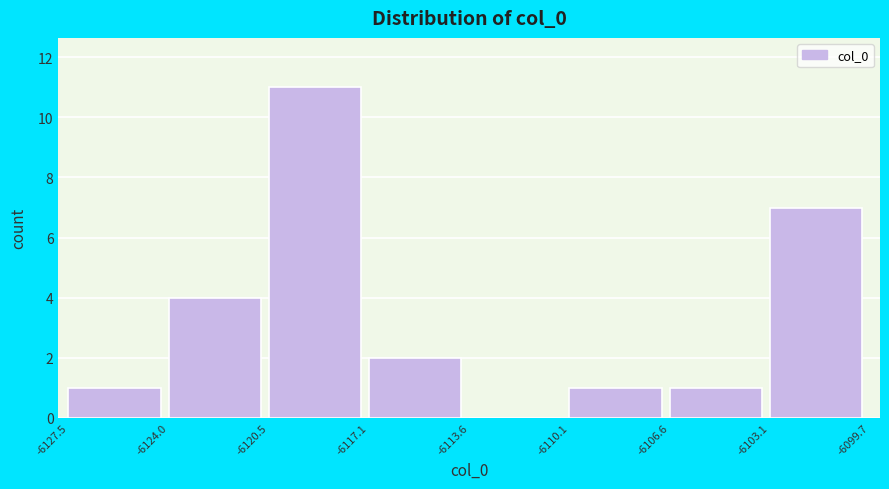

Reading left to right, list every bar in this chart as the range it spans on the x-axis followed by its height. The values are not printed on the chart, so give them approximately, as read against the axis.

-6127.5 to -6124.0: 1
-6124.0 to -6120.5: 4
-6120.5 to -6117.1: 11
-6117.1 to -6113.6: 2
-6113.6 to -6110.1: 0
-6110.1 to -6106.6: 1
-6106.6 to -6103.1: 1
-6103.1 to -6099.7: 7